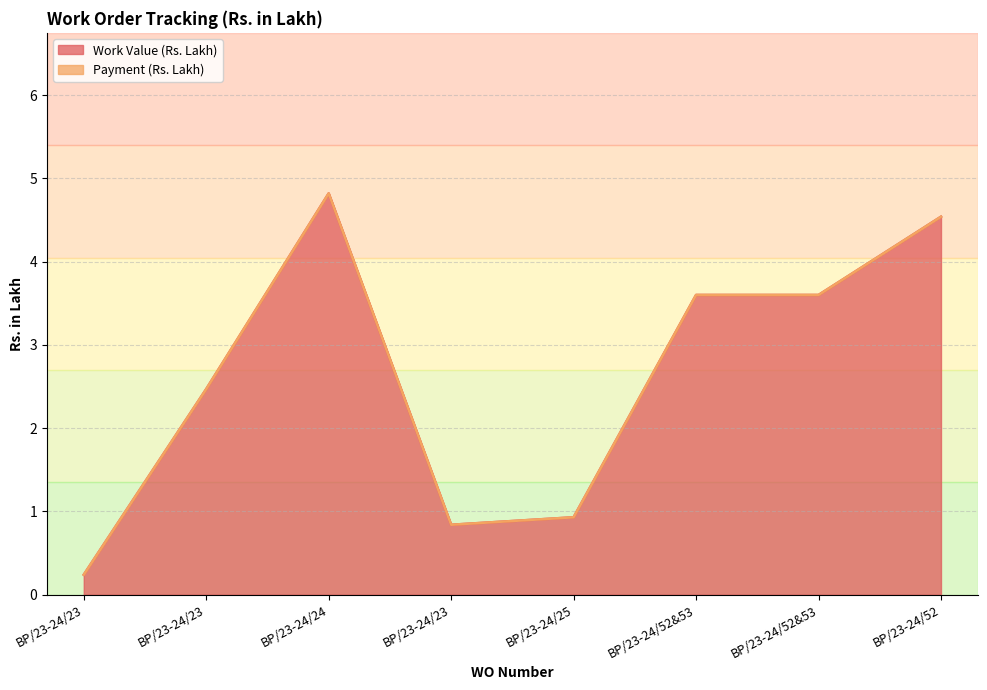

Does the chart have visible grid lines?

Yes